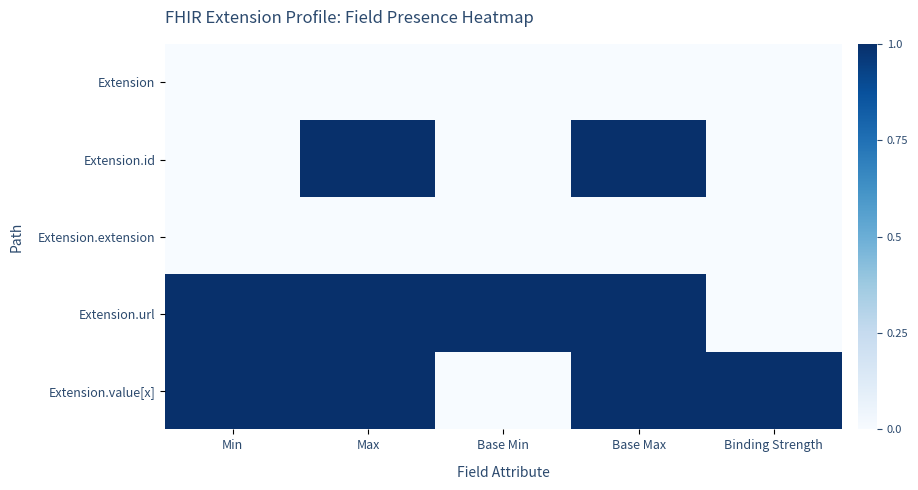

At which category is the sum across all series the highest?

Max